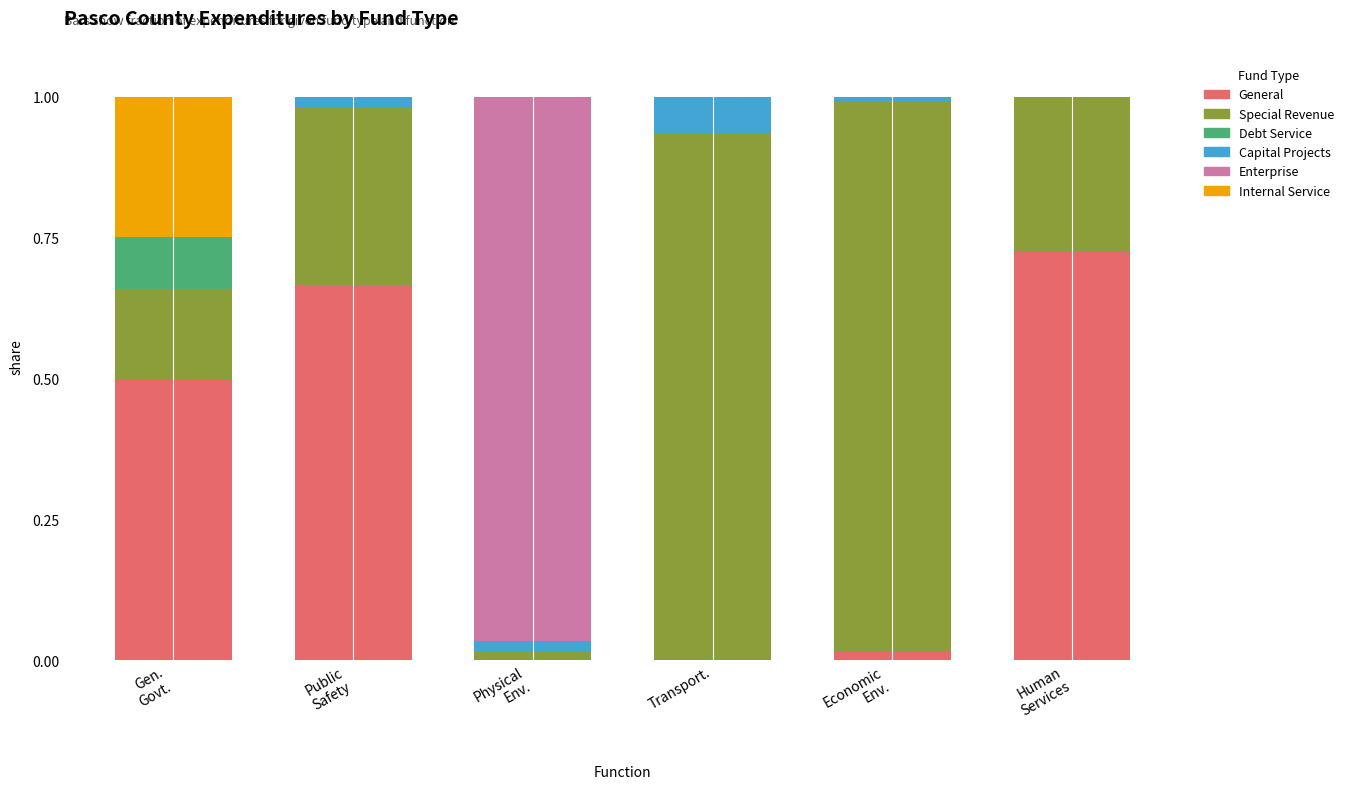

What is the sum of all General values?

1.9